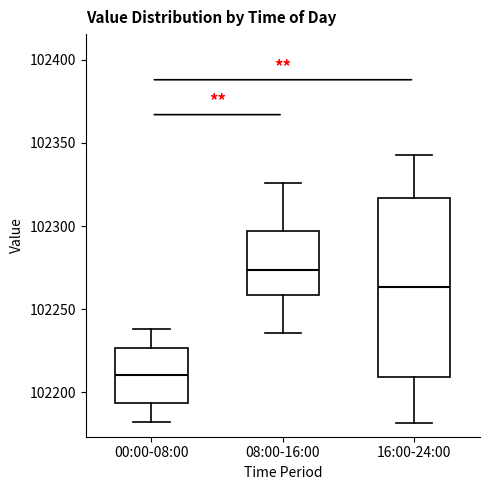

Reading left to right, transcribe this box plot: for each box, give where its median line is, the range the box spans, and where its two whiskers end, as read against the y-axis. The values are not printed on the chart, so give them approximately, as read against the axis.

00:00-08:00: median 102210, box 102195 to 102225, whiskers 102180 to 102240
08:00-16:00: median 102275, box 102260 to 102295, whiskers 102235 to 102325
16:00-24:00: median 102265, box 102210 to 102315, whiskers 102180 to 102345